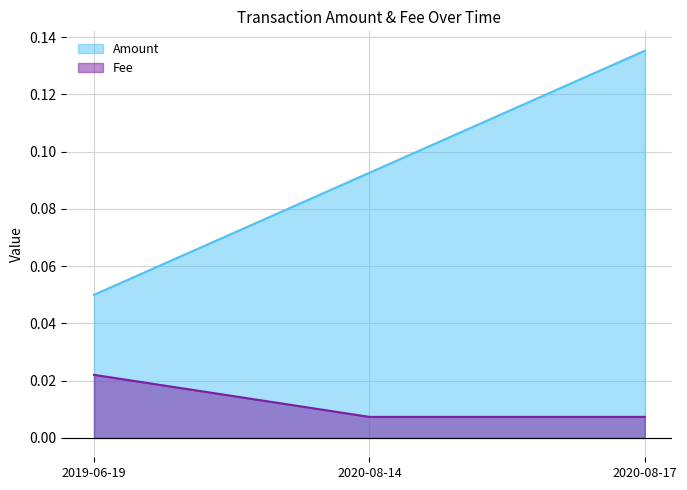

At which label is Fee closest to 0?

2020-08-14